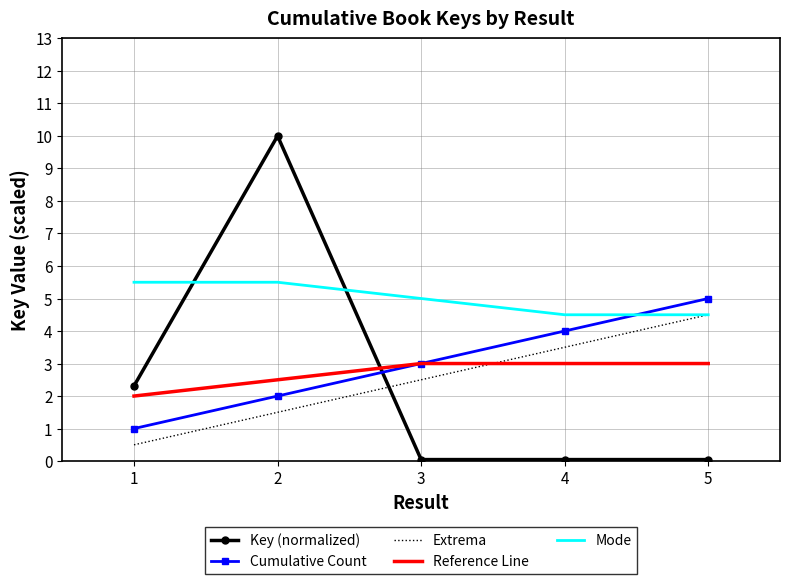

Which series has the largest total across all categories?

Mode